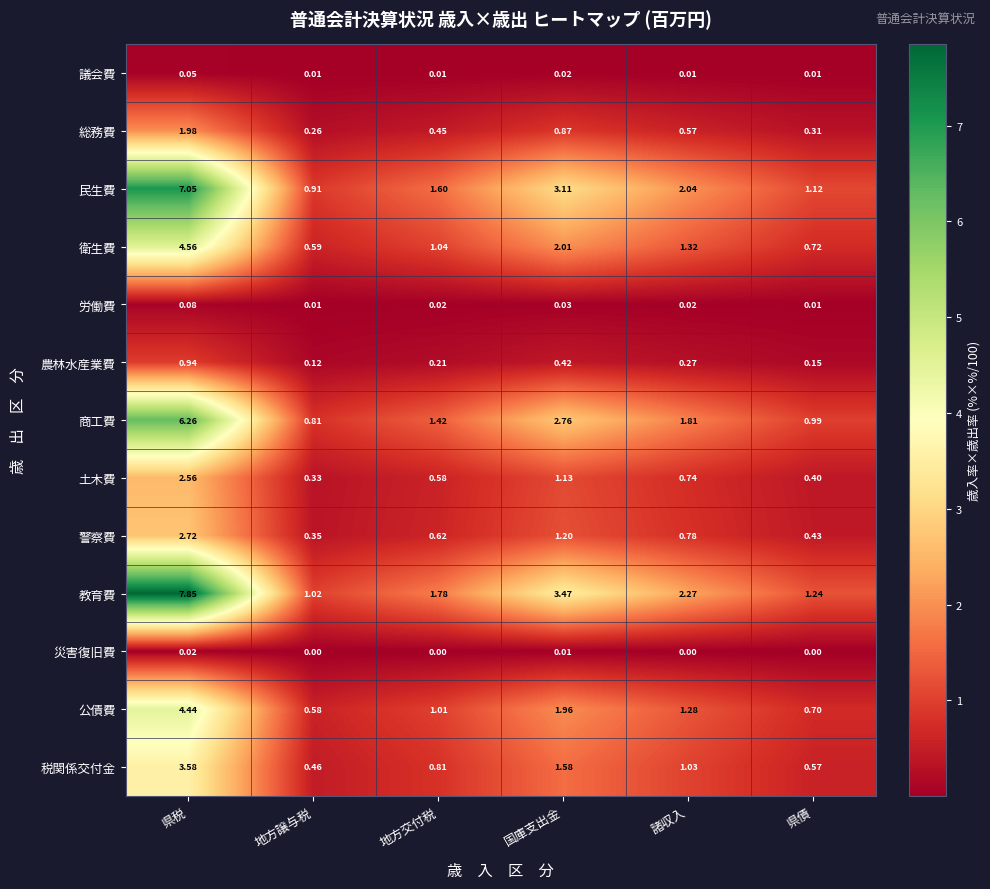

Which series has the widest spread of values?

教育費